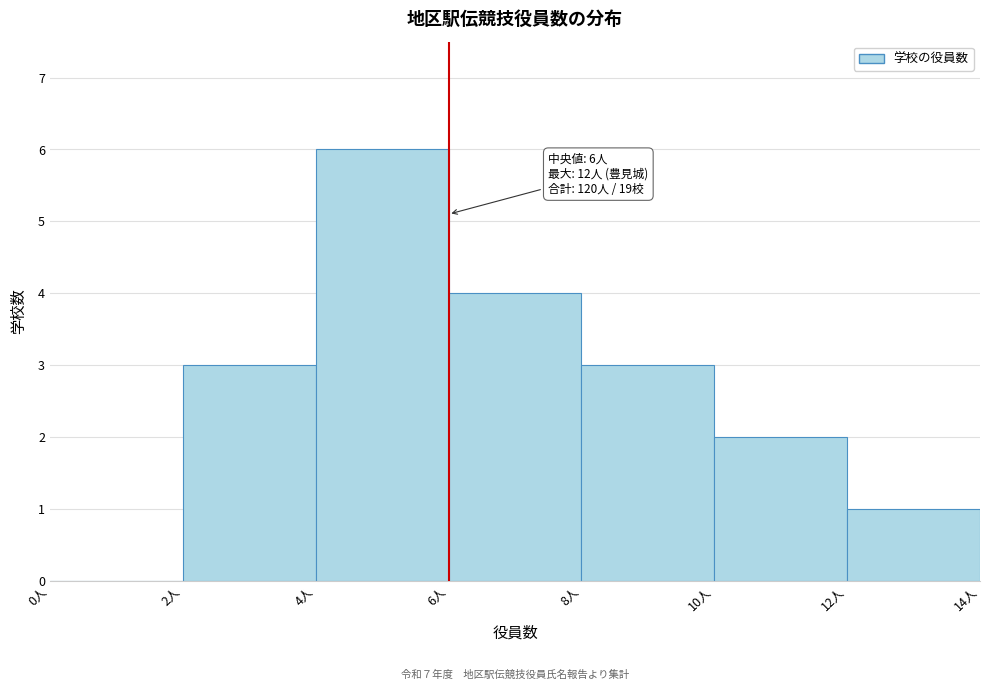

Over which range of the x-axis is the bar tallest?

4 to 6